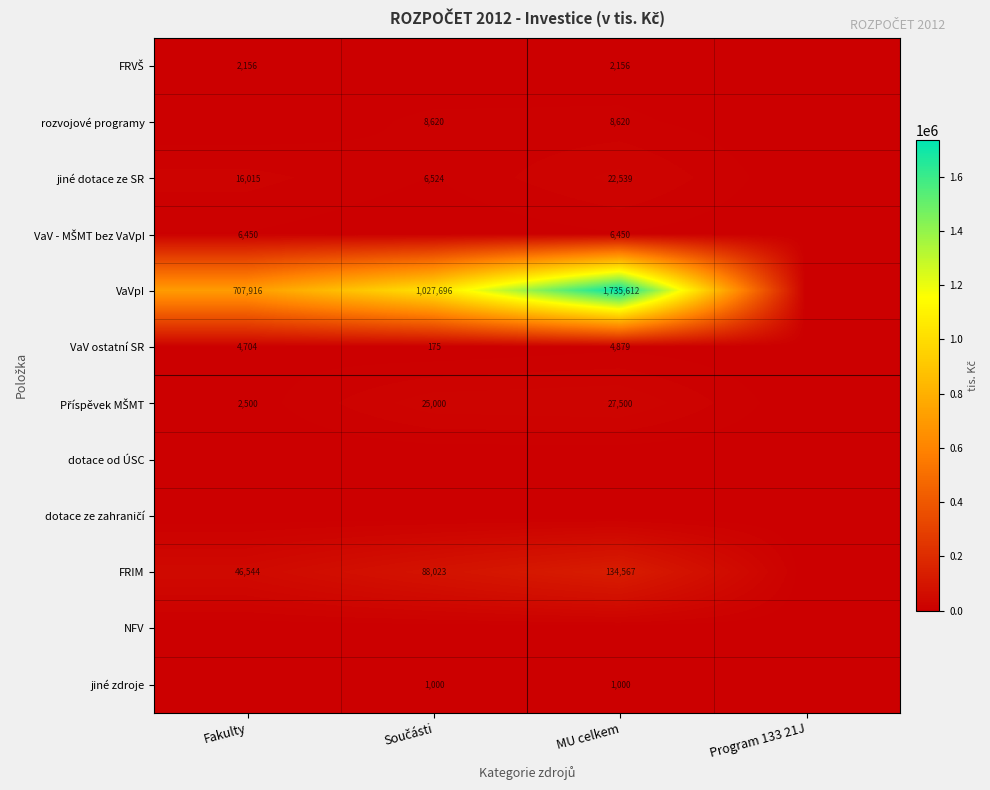

The value of VaV ostatní SR at Fakulty is 4704. True or false?

True